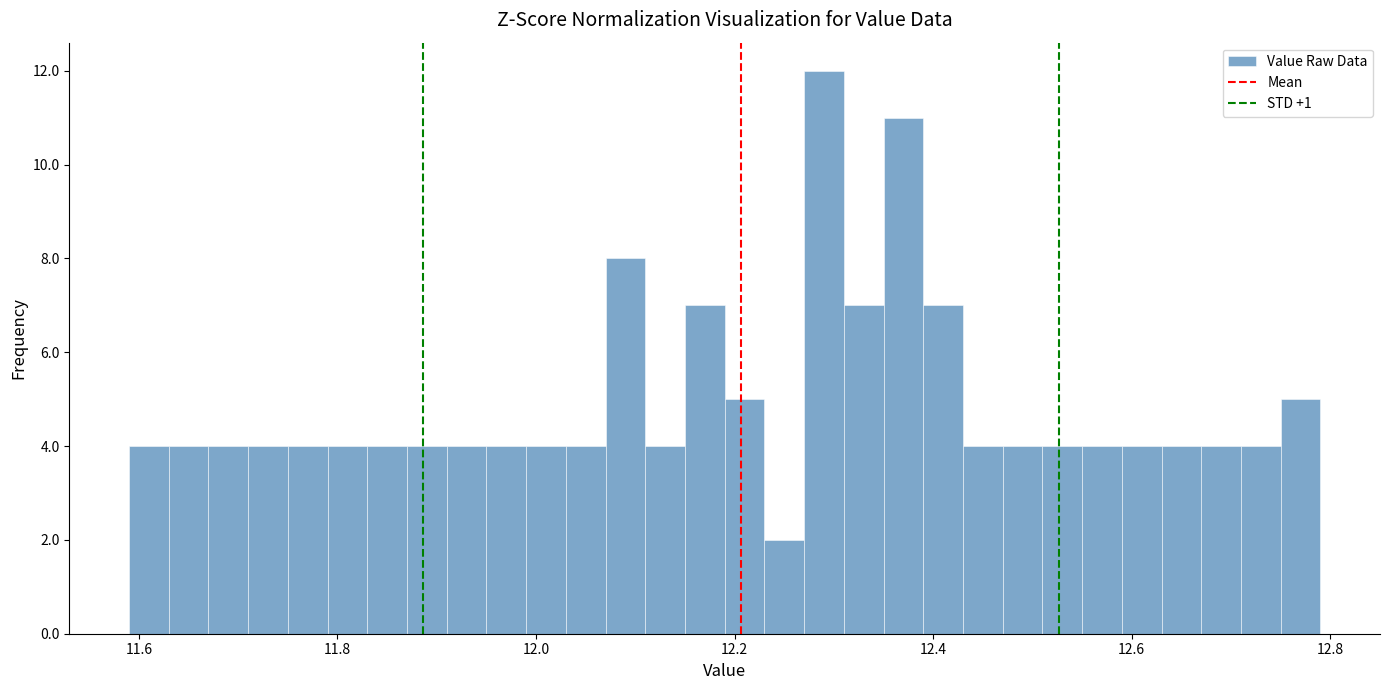

Around what value on the x-axis is the tallest bar? Give the approximate position of its centre, as read against the axis.

12.30